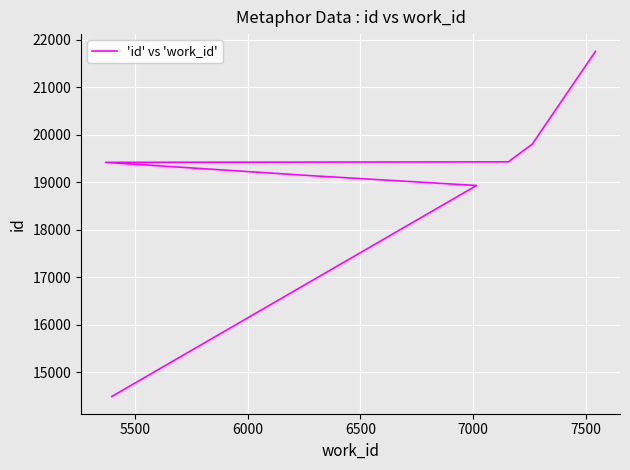

What is the value of the 2nd point from the left?

18928